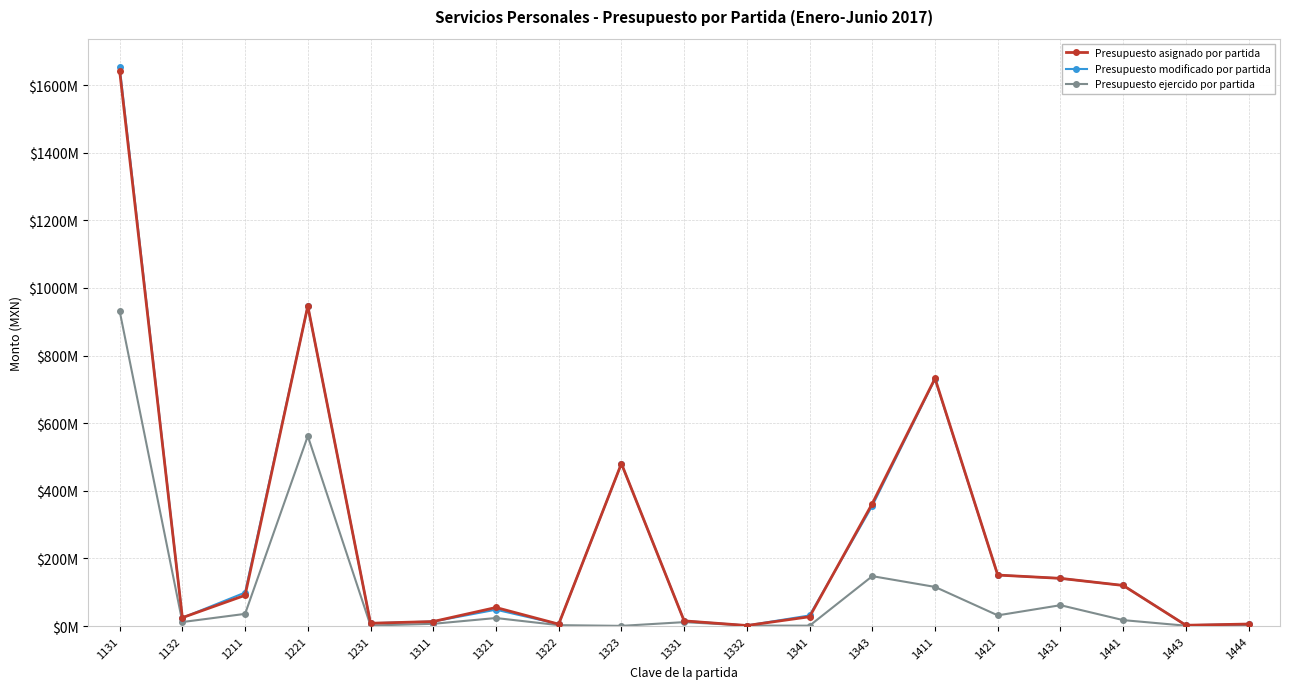

List the labels in order of Presupuesto asignado por partida value, largest first.

1131, 1221, 1411, 1323, 1343, 1421, 1431, 1441, 1211, 1321, 1341, 1132, 1331, 1311, 1231, 1444, 1322, 1443, 1332